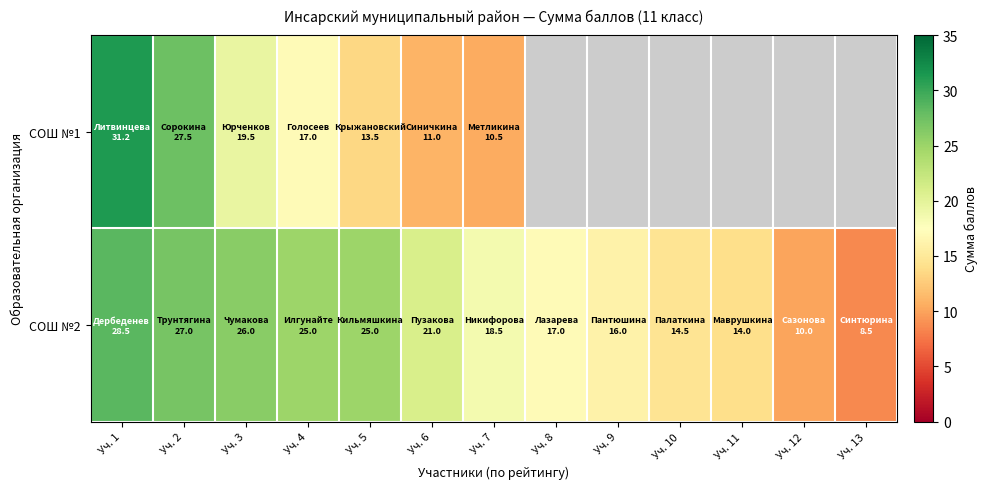

How many data points in СОШ №2 are above 18?

7